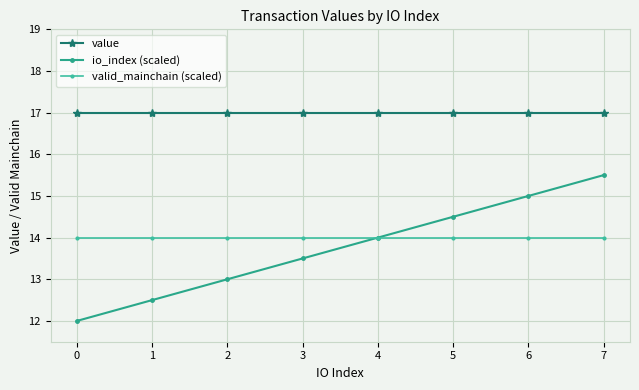

What are all the series names shown in the legend?

value, io_index (scaled), valid_mainchain (scaled)